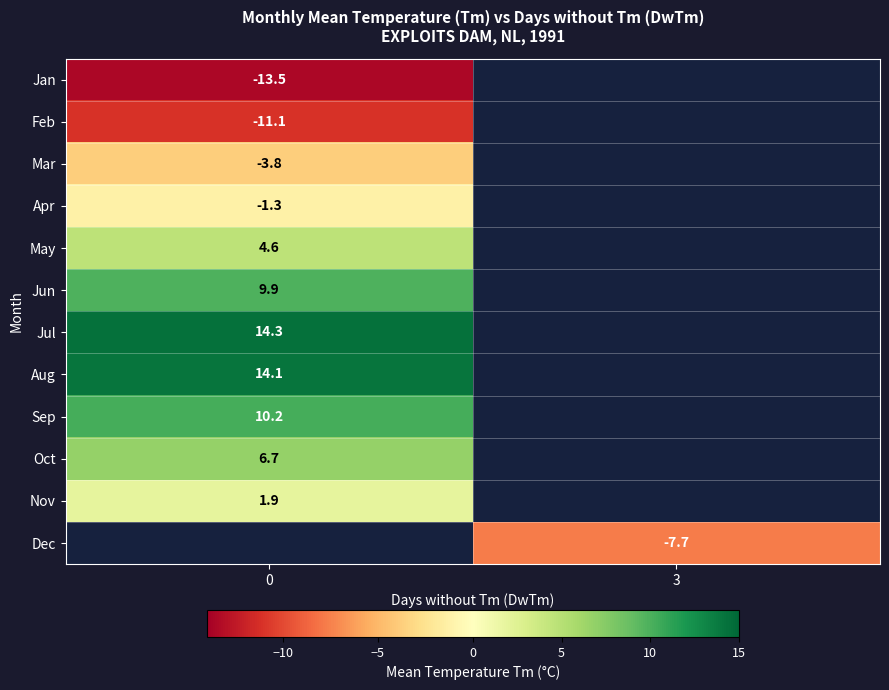

Count the number of categories in the chart.

2